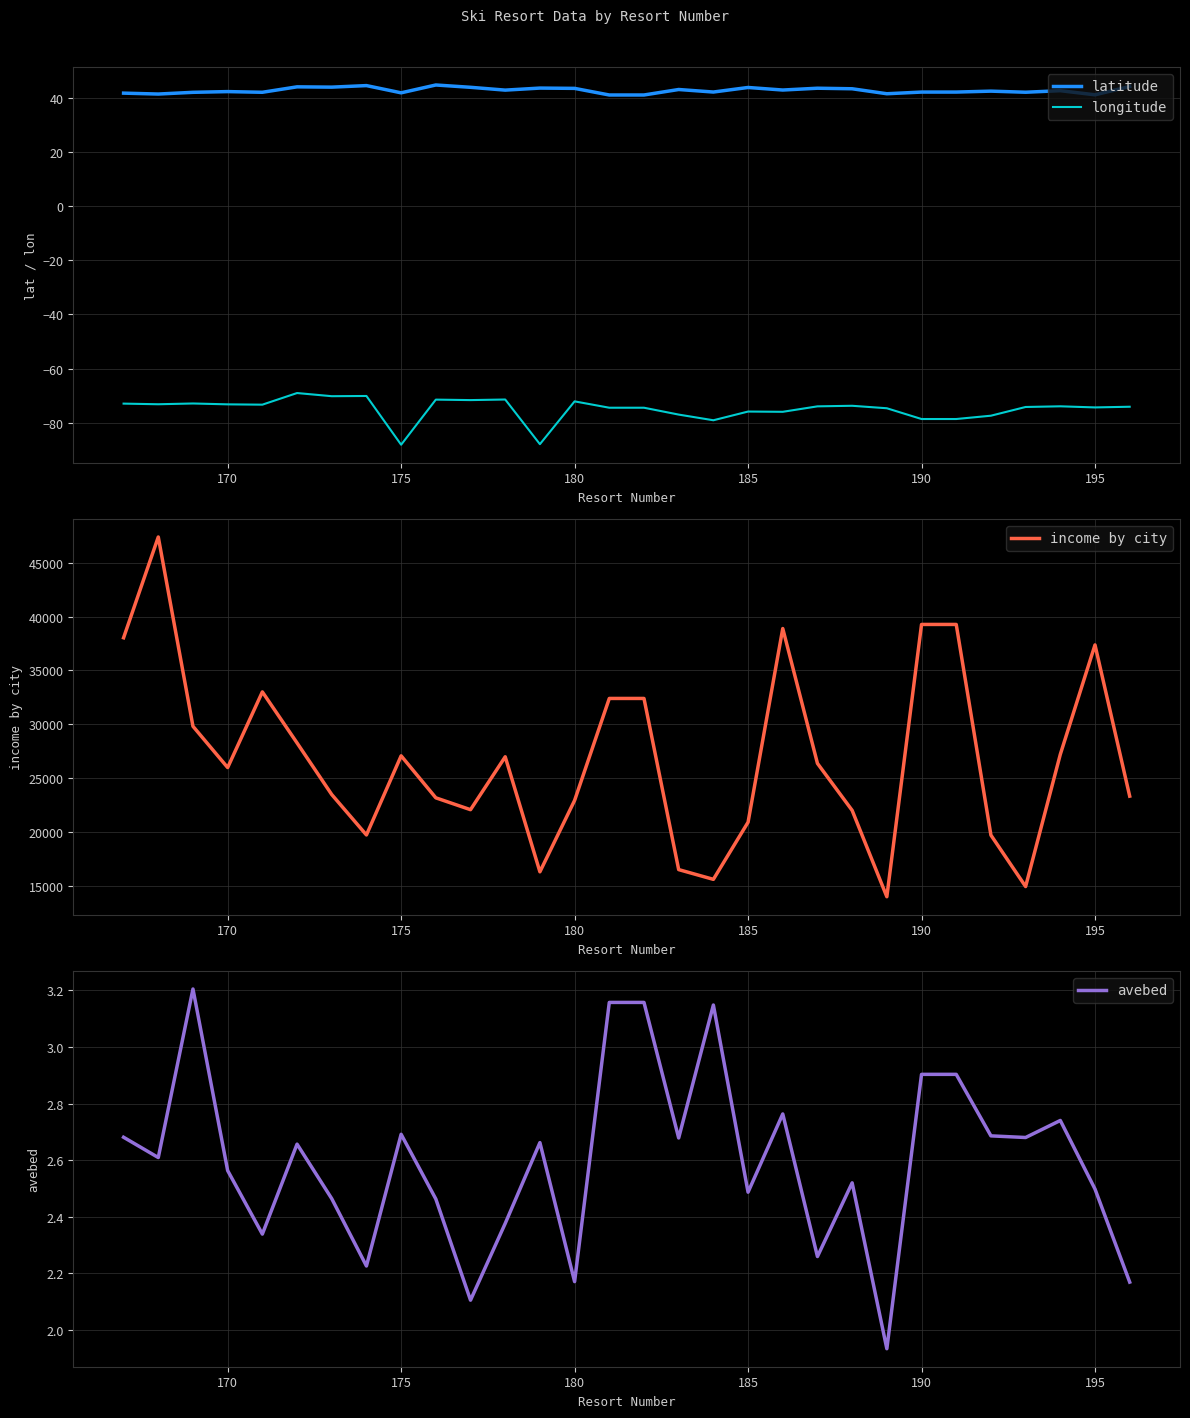

List the series in order of their peak value, lowest first.

longitude, avebed, latitude, income by city